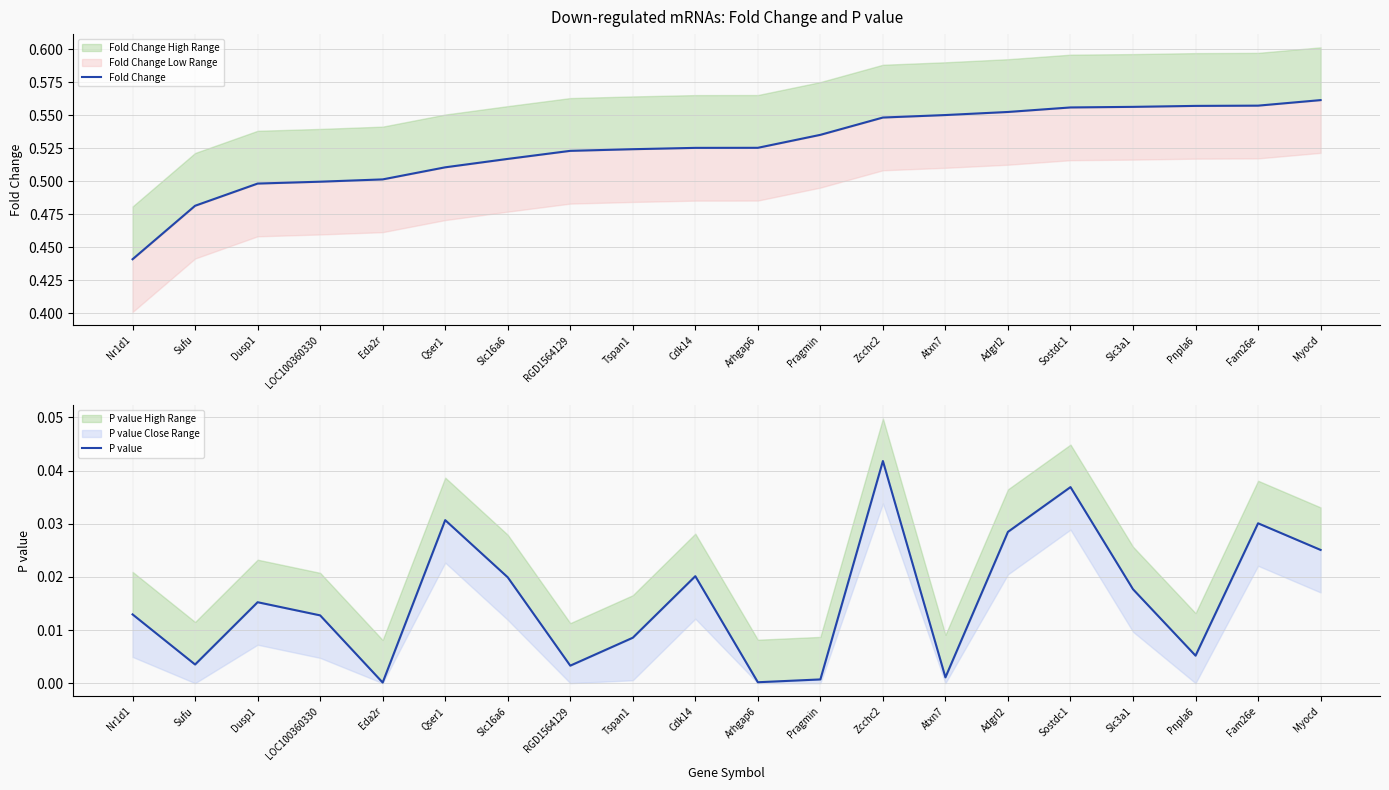

Reading right to left, extract all data points from this chart.

Fold Change: Myocd=0.6	Fam26e=0.6	Pnpla6=0.6	Slc3a1=0.6	Sostdc1=0.6	Adgrl2=0.6	Atxn7=0.6	Zcchc2=0.5	Pragmin=0.5	Arhgap6=0.5	Cdk14=0.5	Tspan1=0.5	RGD1564129=0.5	Slc16a6=0.5	Qser1=0.5	Eda2r=0.5	LOC100360330=0.5	Dusp1=0.5	Sufu=0.5	Nr1d1=0.4
P value: Myocd=0.0	Fam26e=0.0	Pnpla6=0.0	Slc3a1=0.0	Sostdc1=0.0	Adgrl2=0.0	Atxn7=0.0	Zcchc2=0.0	Pragmin=0.0	Arhgap6=0.0	Cdk14=0.0	Tspan1=0.0	RGD1564129=0.0	Slc16a6=0.0	Qser1=0.0	Eda2r=0.0	LOC100360330=0.0	Dusp1=0.0	Sufu=0.0	Nr1d1=0.0